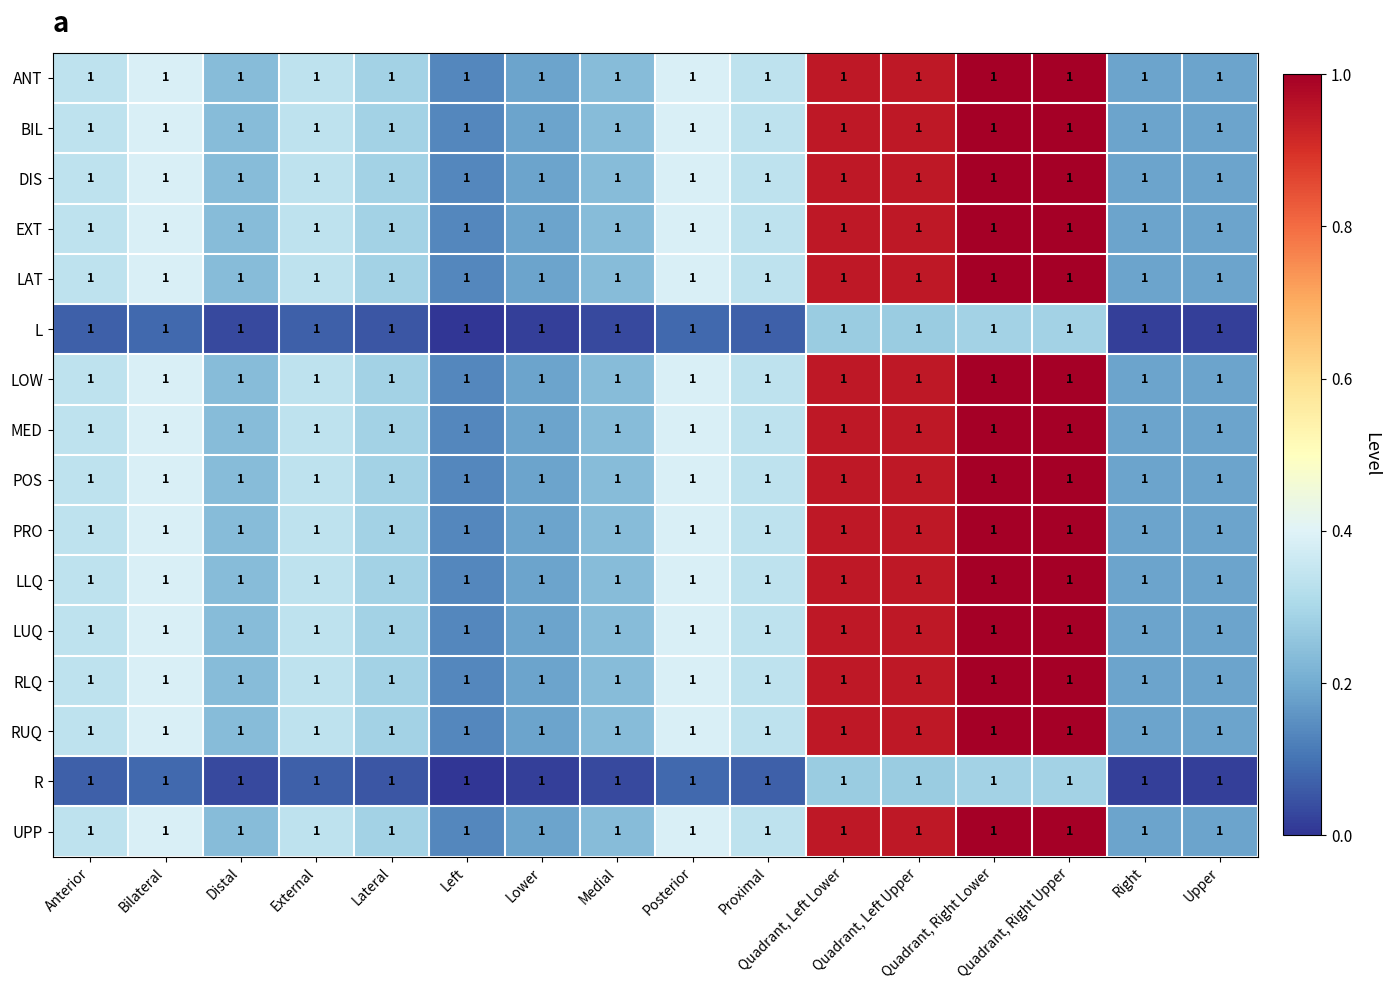

The POS series shows 0.2 at Upper. True or false?

True